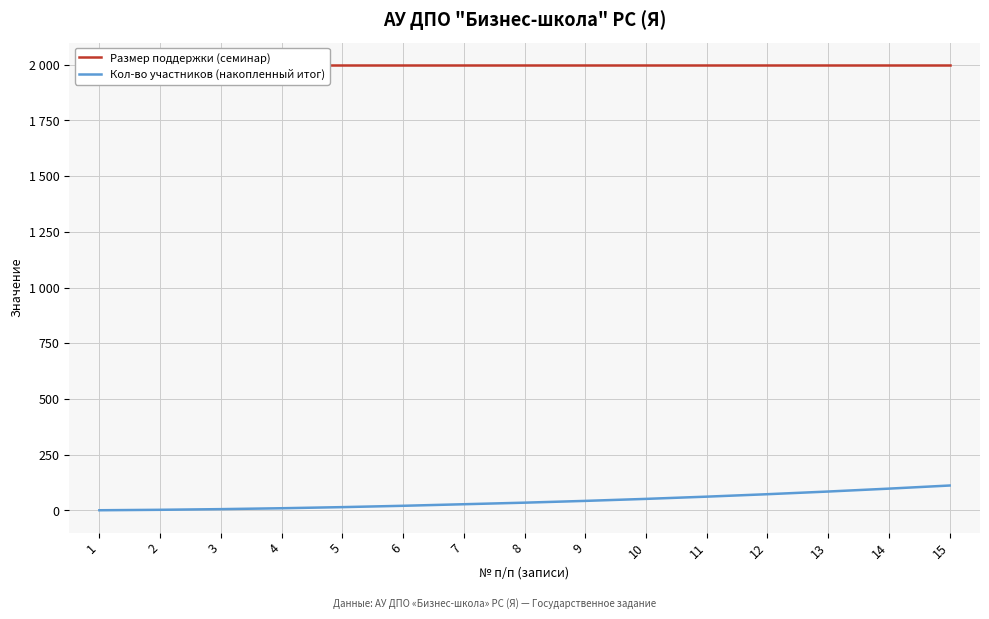

At which label does Кол-во участников (накопленный итог) reach its minimum?

1